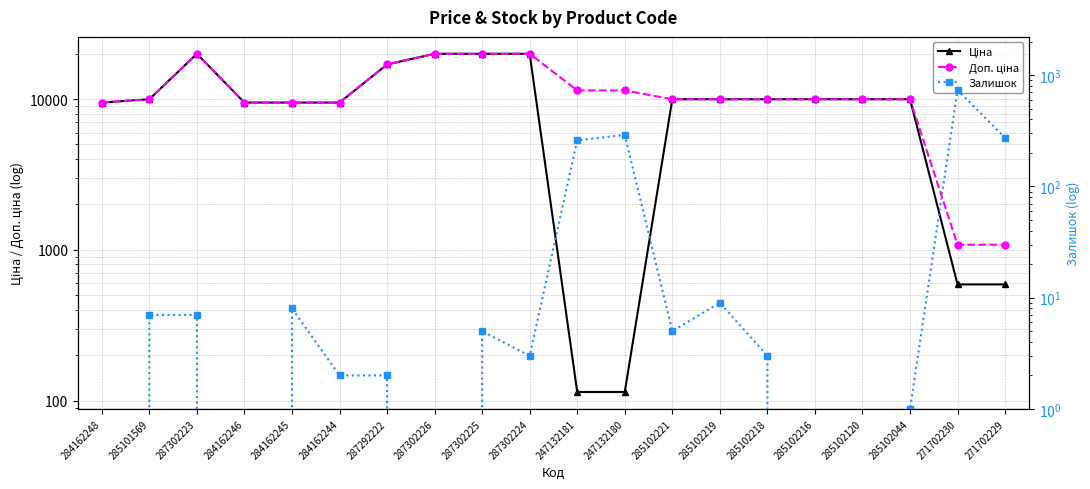

Is the value of Залишок at 285102216 greater than the value of Доп. ціна at 284162248?

No